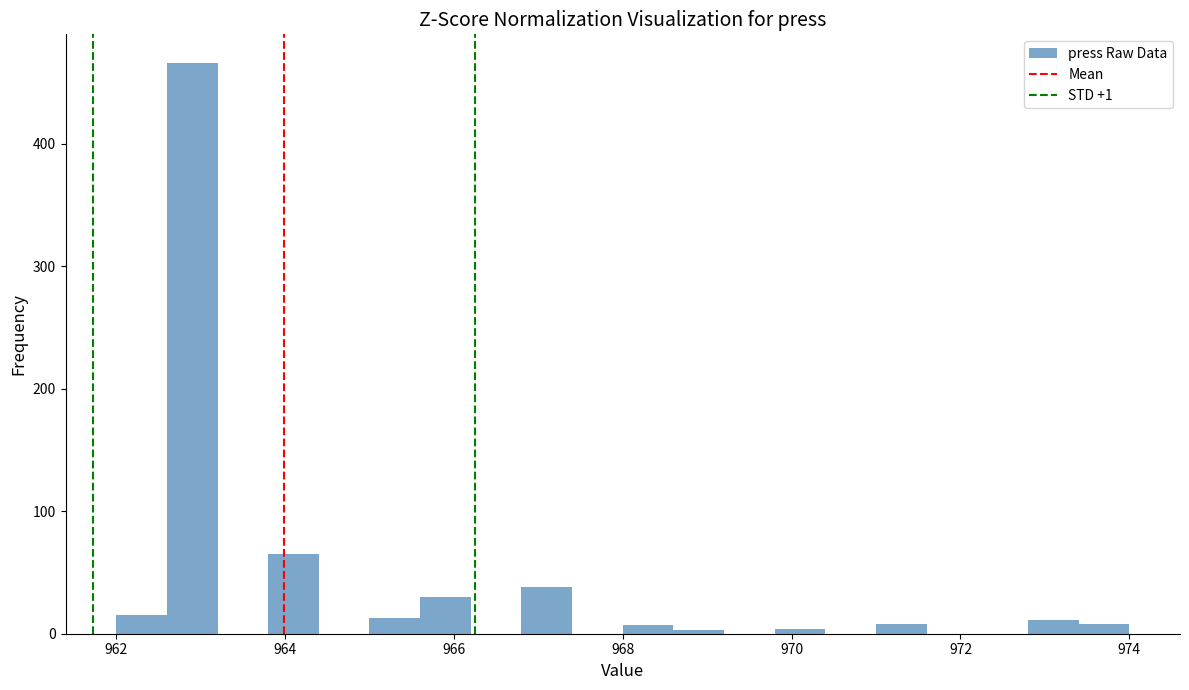

Around what value on the x-axis is the tallest bar? Give the approximate position of its centre, as read against the axis.

963.0